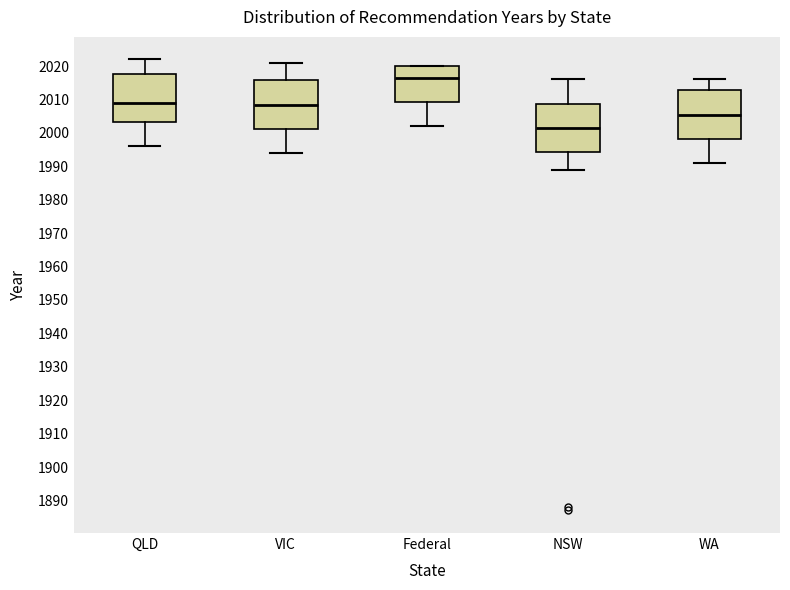

Where does the lower whisker of the box for QLD end on the y-axis? The values are not printed on the chart, so give them approximately, as read against the axis.

1996